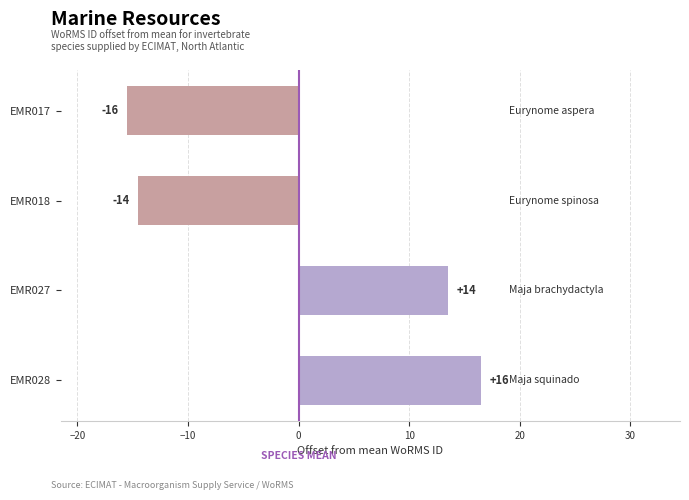

Are the bars horizontal?

Yes